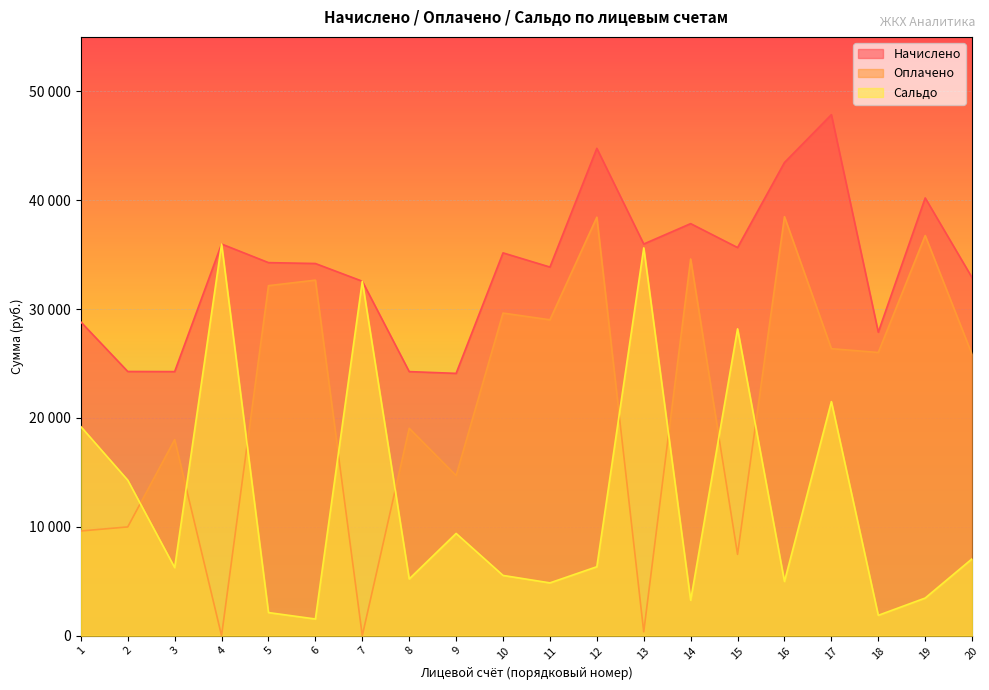

Which series has the largest total across all categories?

Начислено